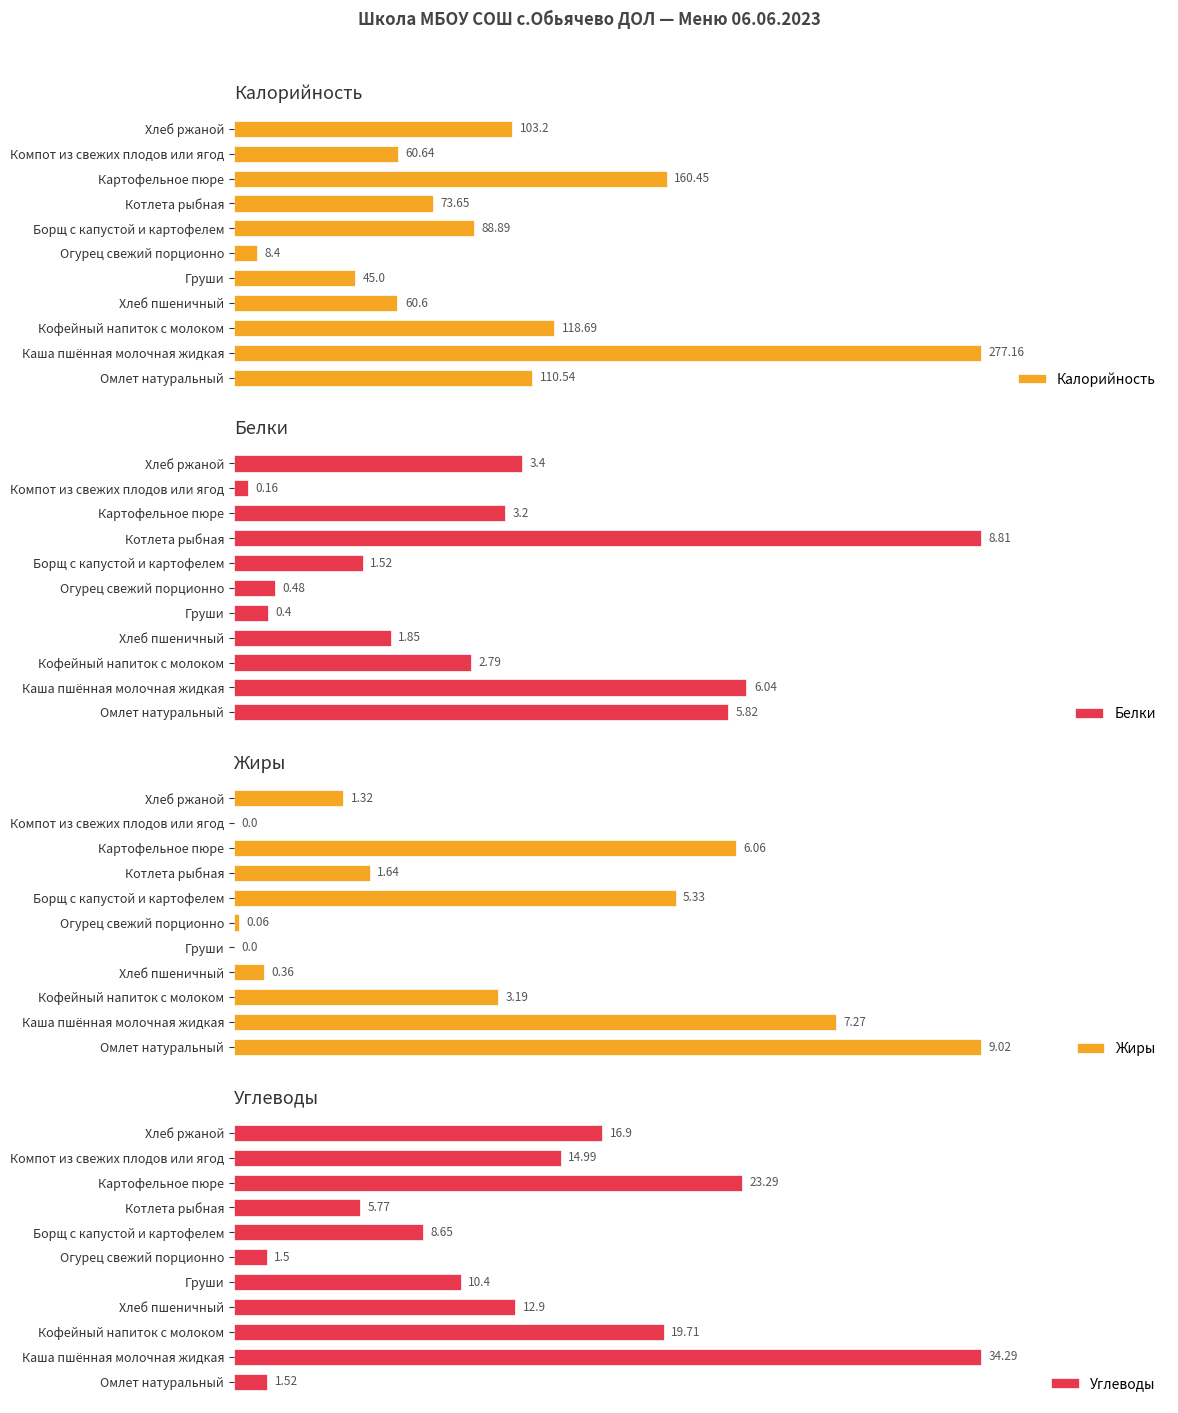

Which category has the lowest value in the Калорийность series?

Огурец свежий порционно